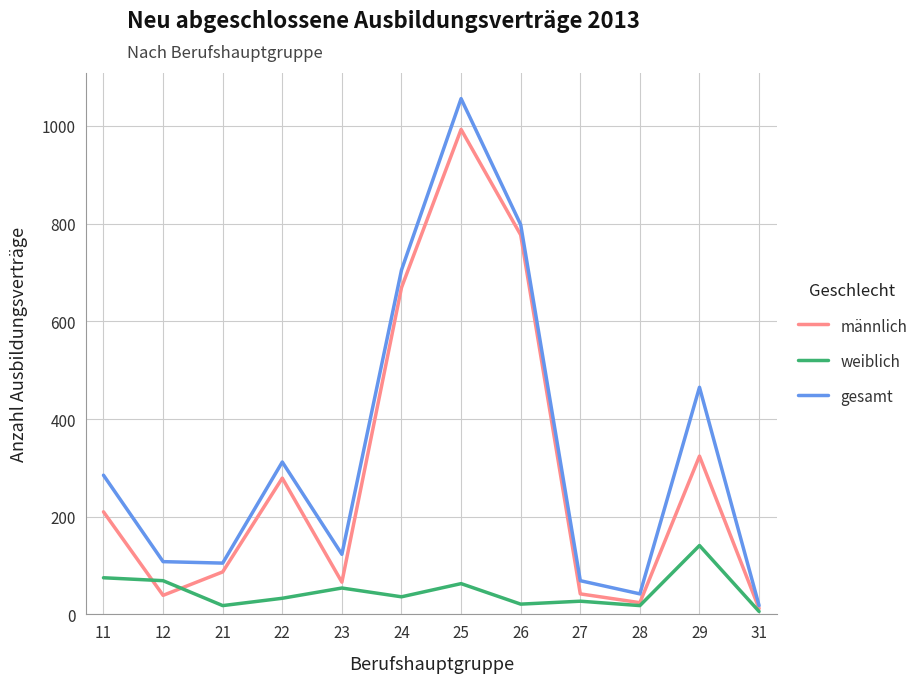

What is the maximum value shown in the chart?

1056